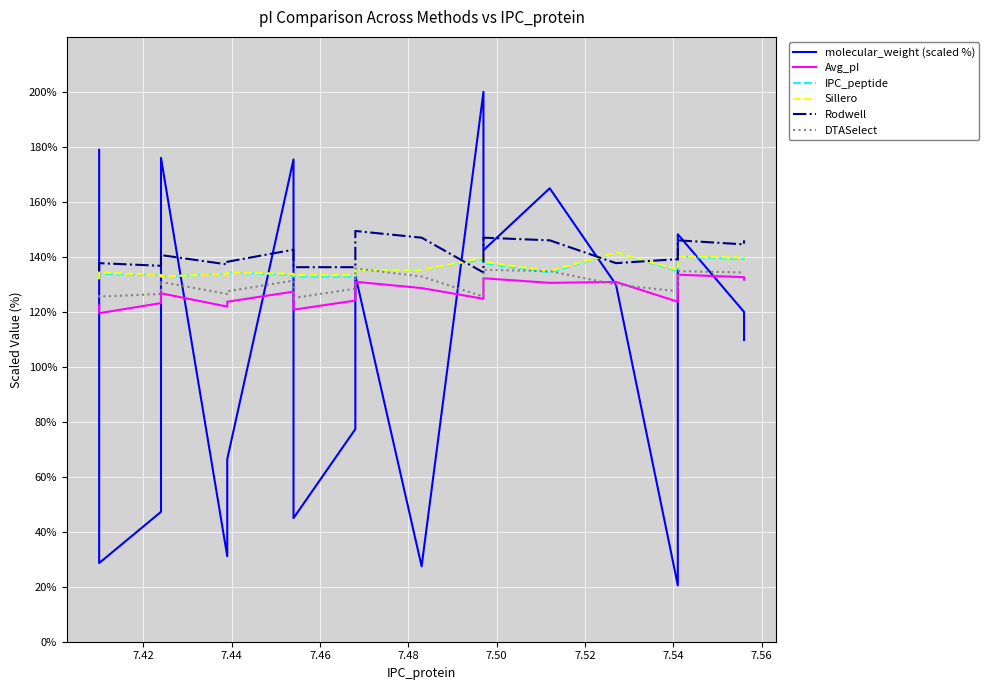

What is the value of the IPC_peptide point at the 10th from the left?

132.8